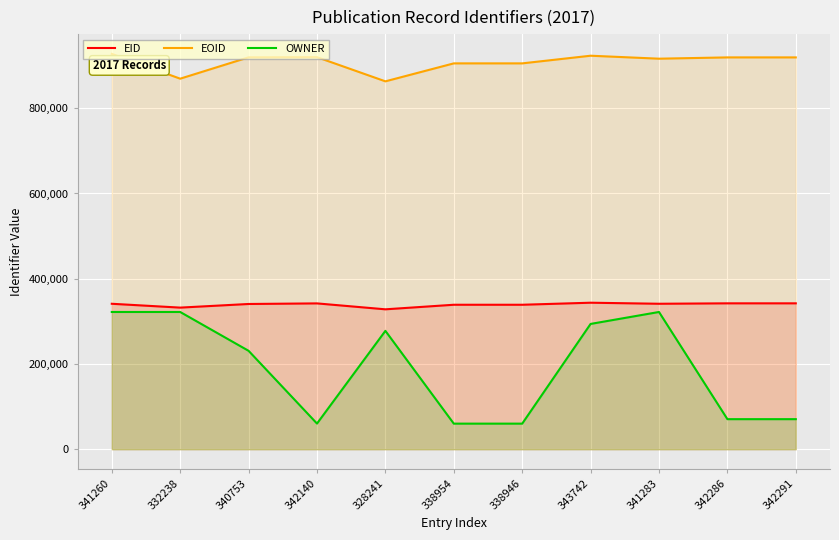

True or false: EOID and OWNER intersect in this chart.

False